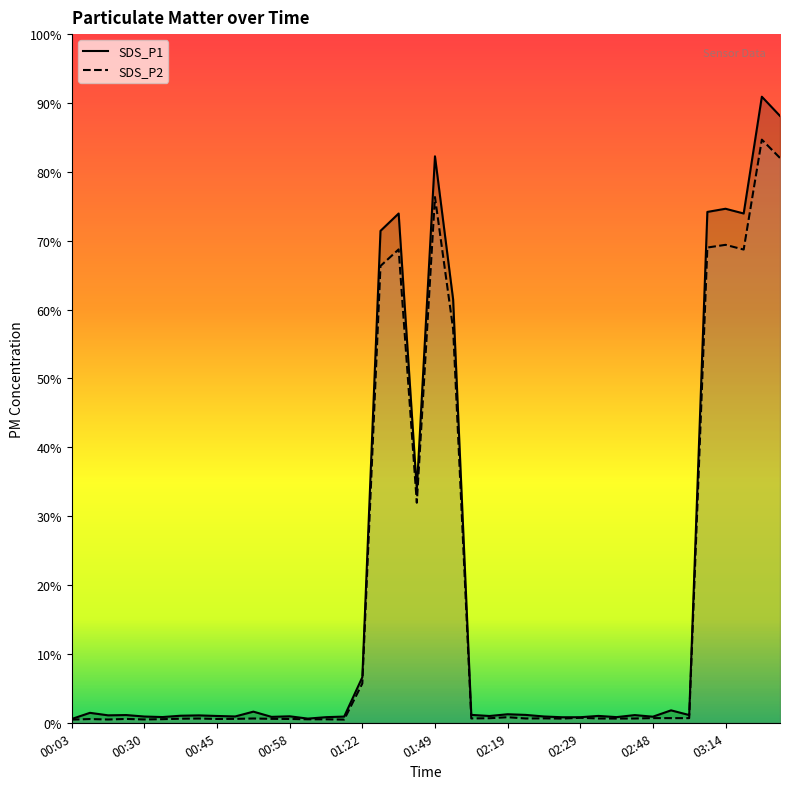

Where is the first local maximum for SDS_P2?

00:09